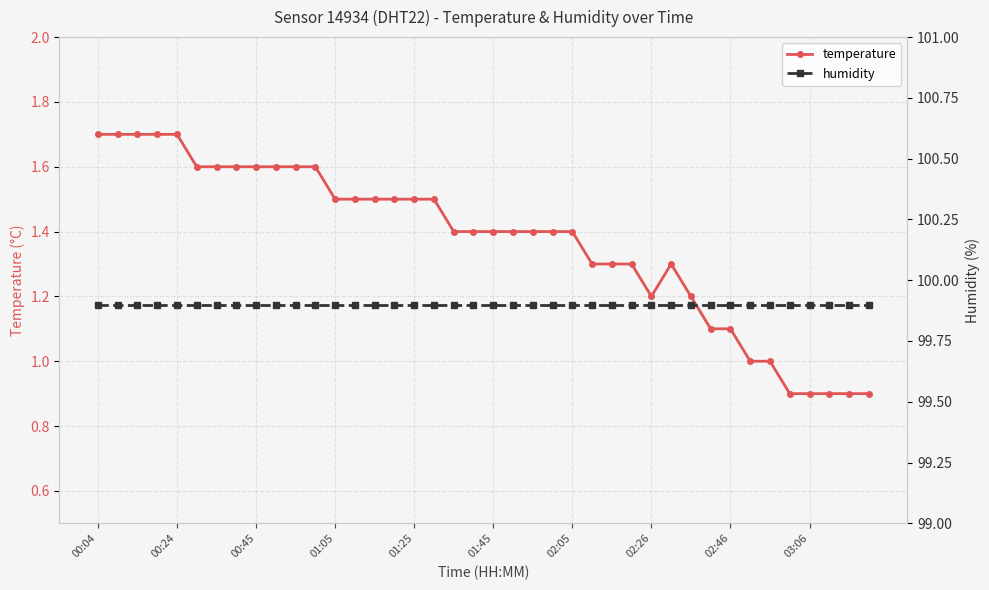

List the series in order of their peak value, lowest first.

temperature, humidity